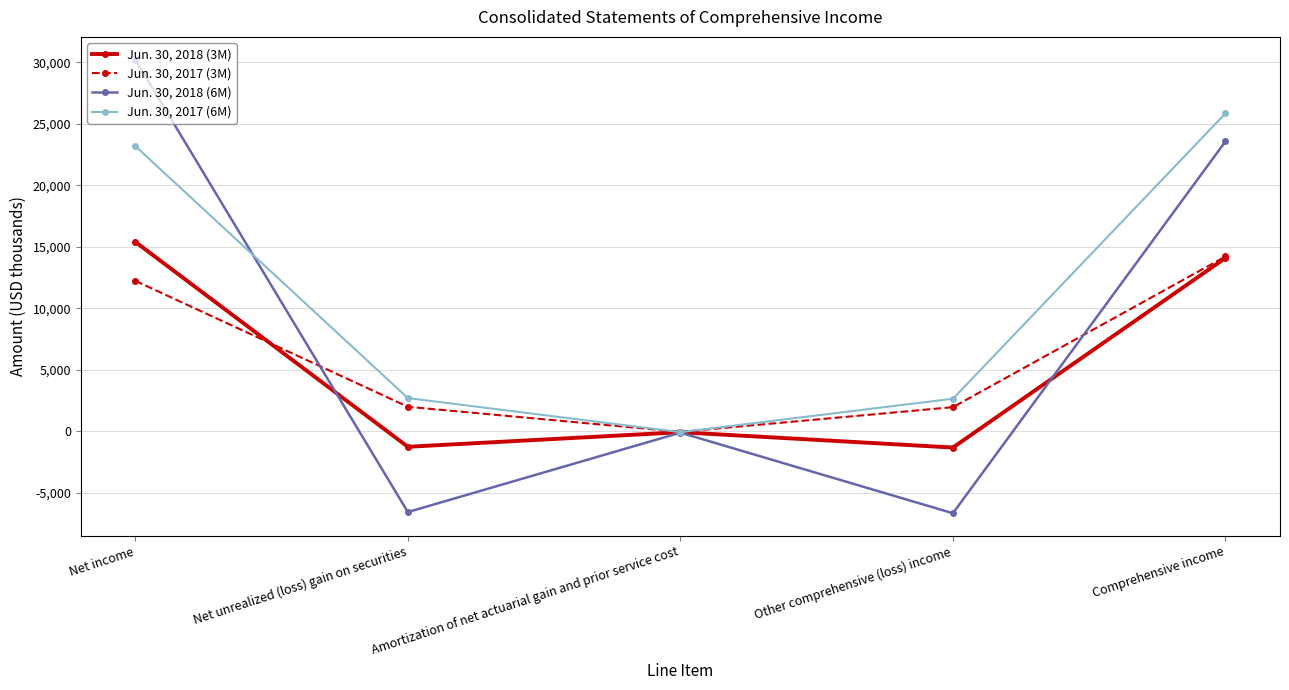

Rank the series by their maximum value, from highest to lowest.

Jun. 30, 2018 (6M), Jun. 30, 2017 (6M), Jun. 30, 2018 (3M), Jun. 30, 2017 (3M)